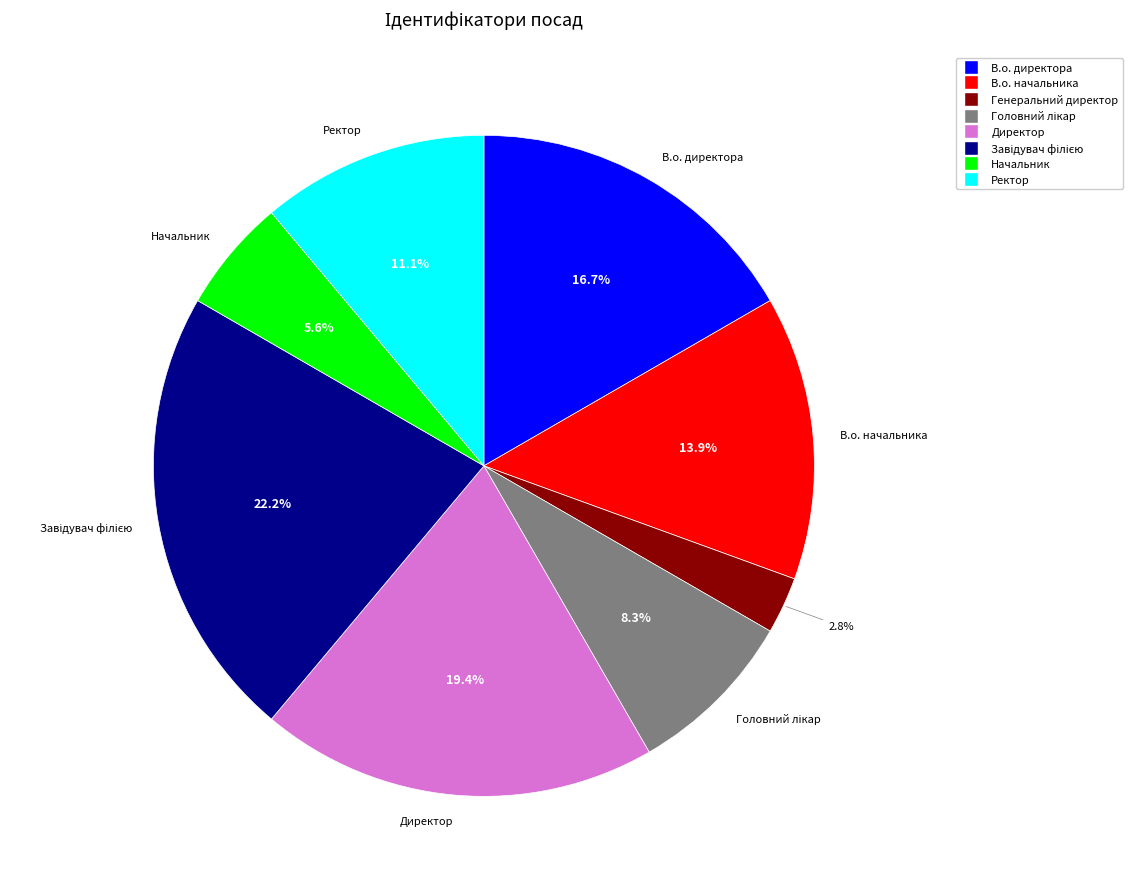

How many slices are in this pie chart?

8